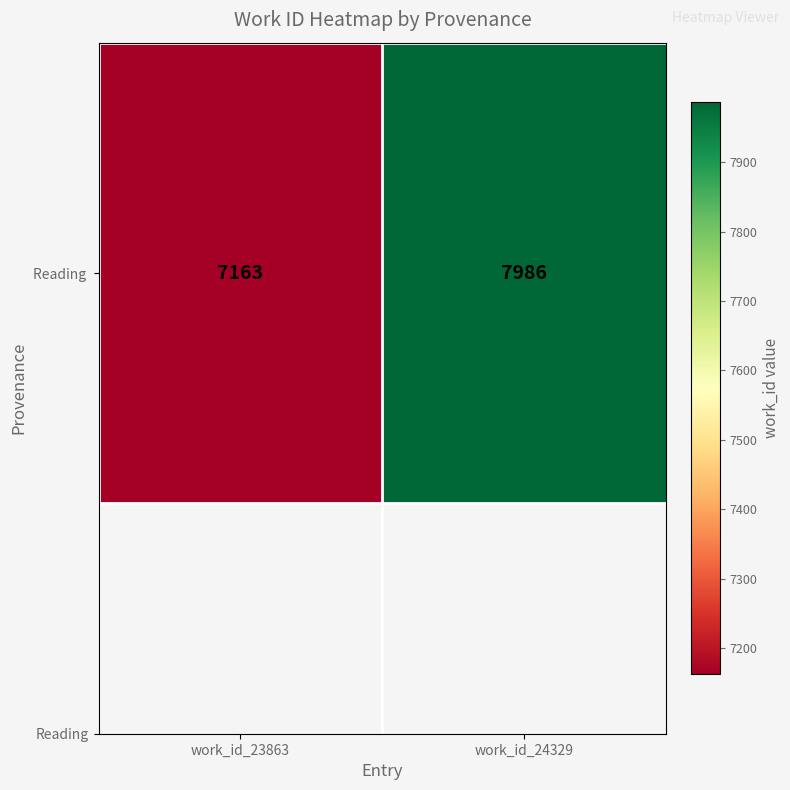

What is the greatest value displayed?

7986